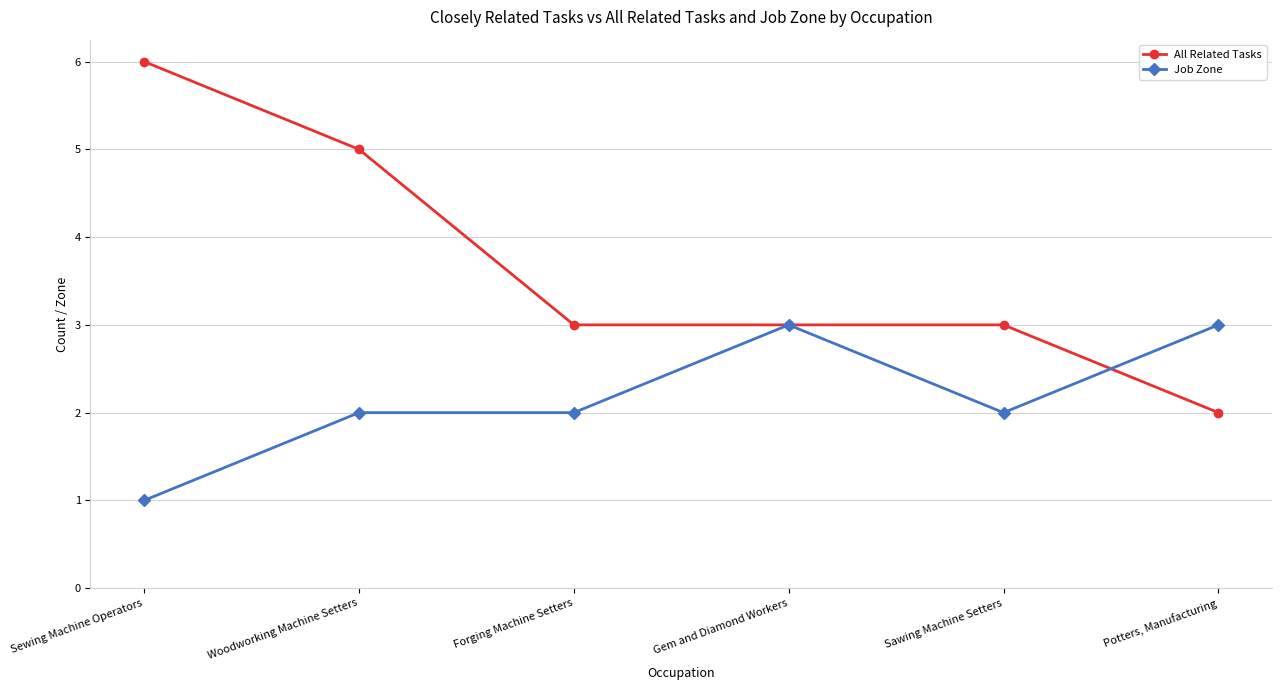

What position from the left is Gem and Diamond Workers?

4